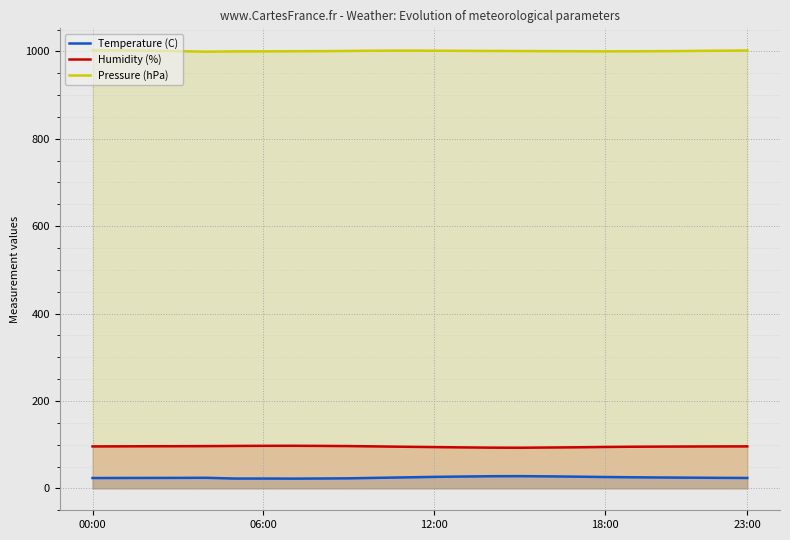

What is the minimum value for Pressure (hPa)?

999.3